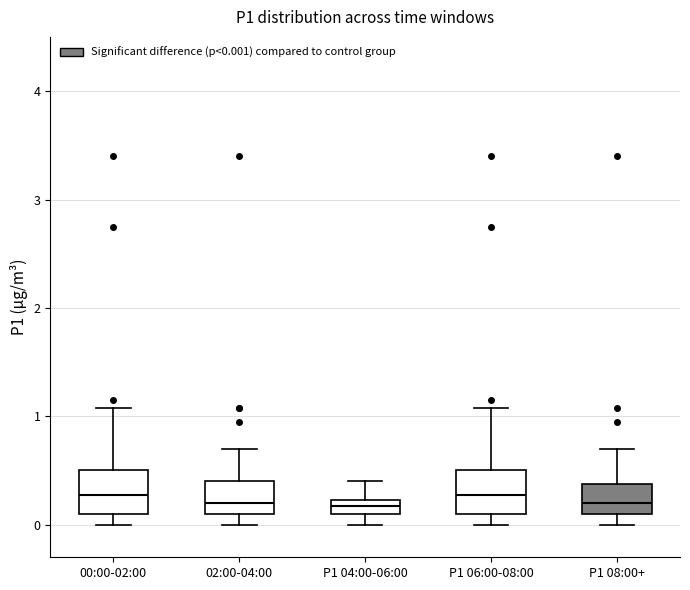

Where is the lower edge of the box for P1 04:00-06:00 on the y-axis? The values are not printed on the chart, so give them approximately, as read against the axis.

0.1